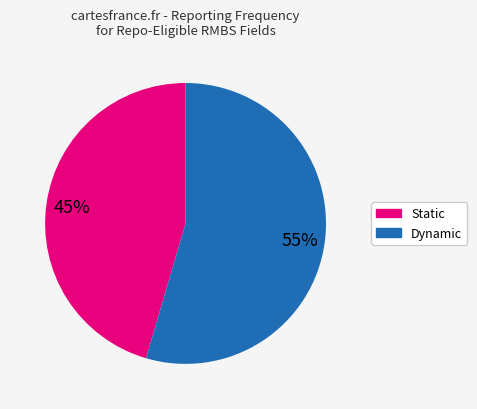

Is there a majority slice in this chart?

Yes